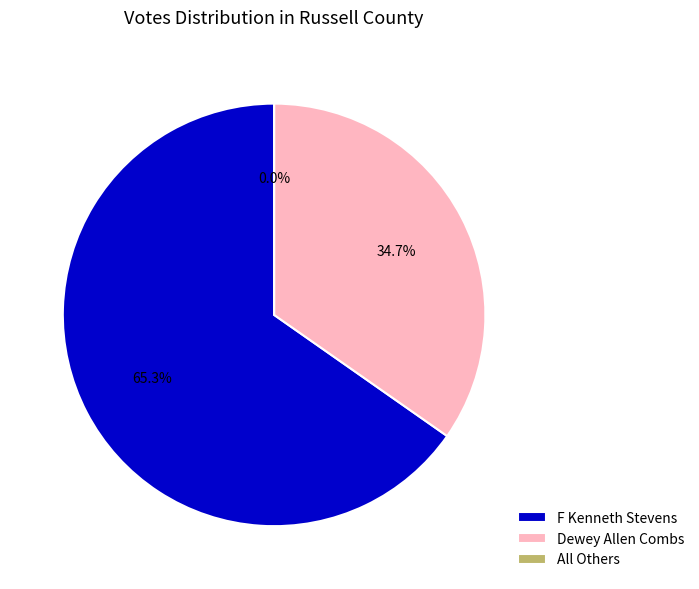

To the nearest percent, what portion does F Kenneth Stevens represent?

65%